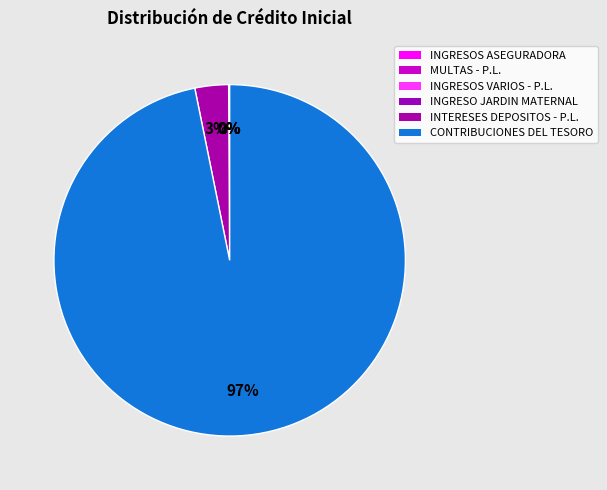

Is there any slice that represents more than half of the pie?

Yes